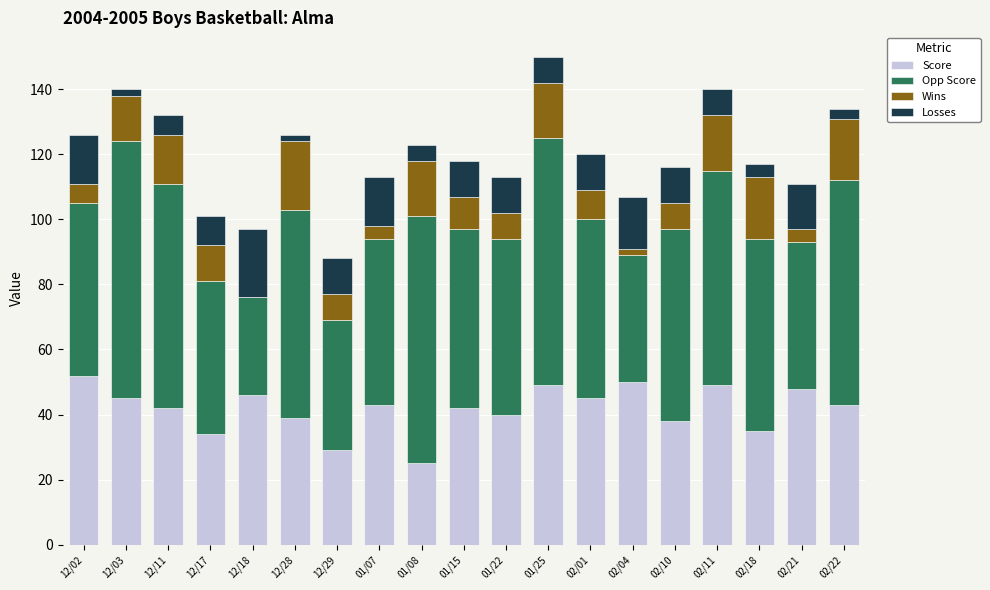

What is the sum of all Score values?

794